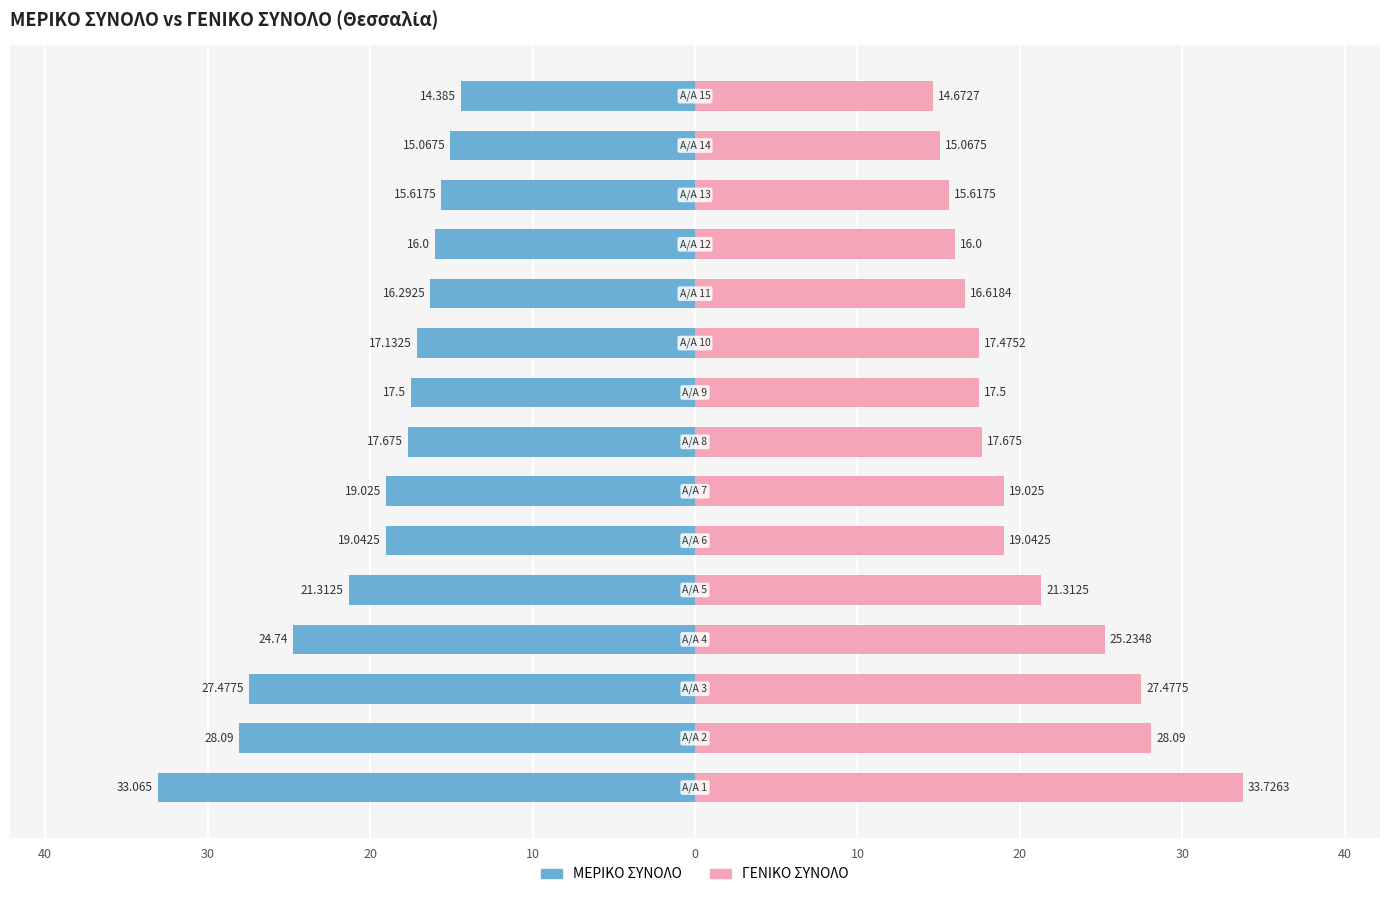

Is it true that ΓΕΝΙΚΟ ΣΥΝΟΛΟ equals 22.0 at 14?

False